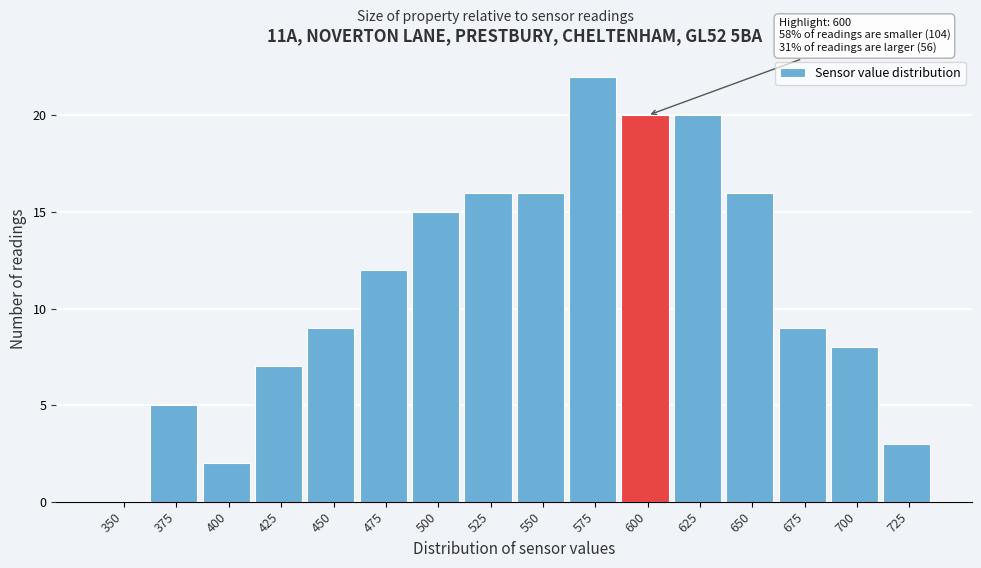

Reading left to right, what are all the values shown in this chart?

350=0	375=5	400=2	425=7	450=9	475=12	500=15	525=16	550=16	575=22	600=20	625=20	650=16	675=9	700=8	725=3